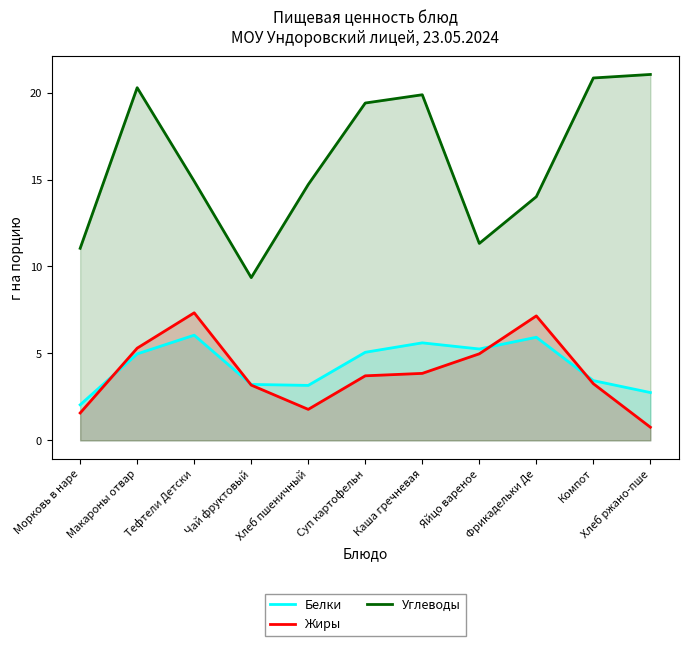

In Белки, how many points are higher than both neighbors (excluding endpoints)?

3